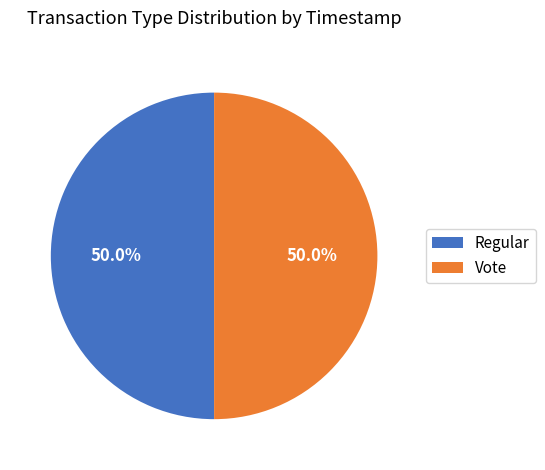

What percentage do Vote and Regular together represent?

100.0%